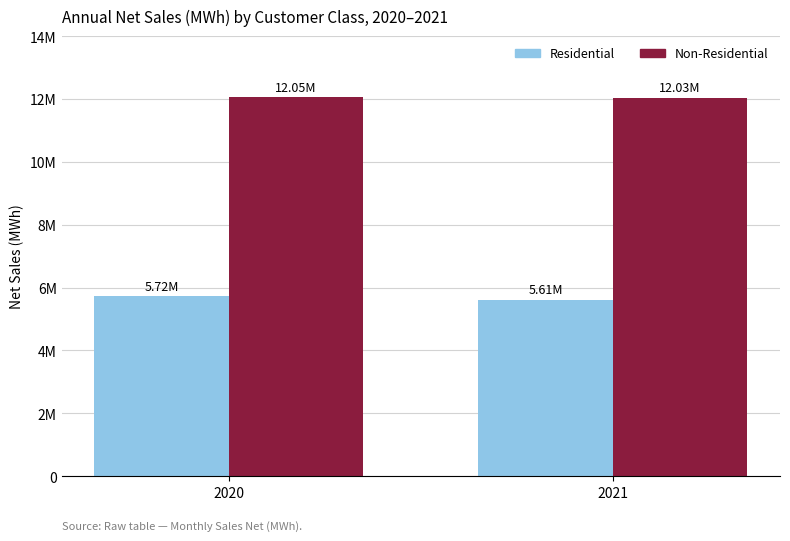

What are all the series names shown in the legend?

Residential, Non-Residential